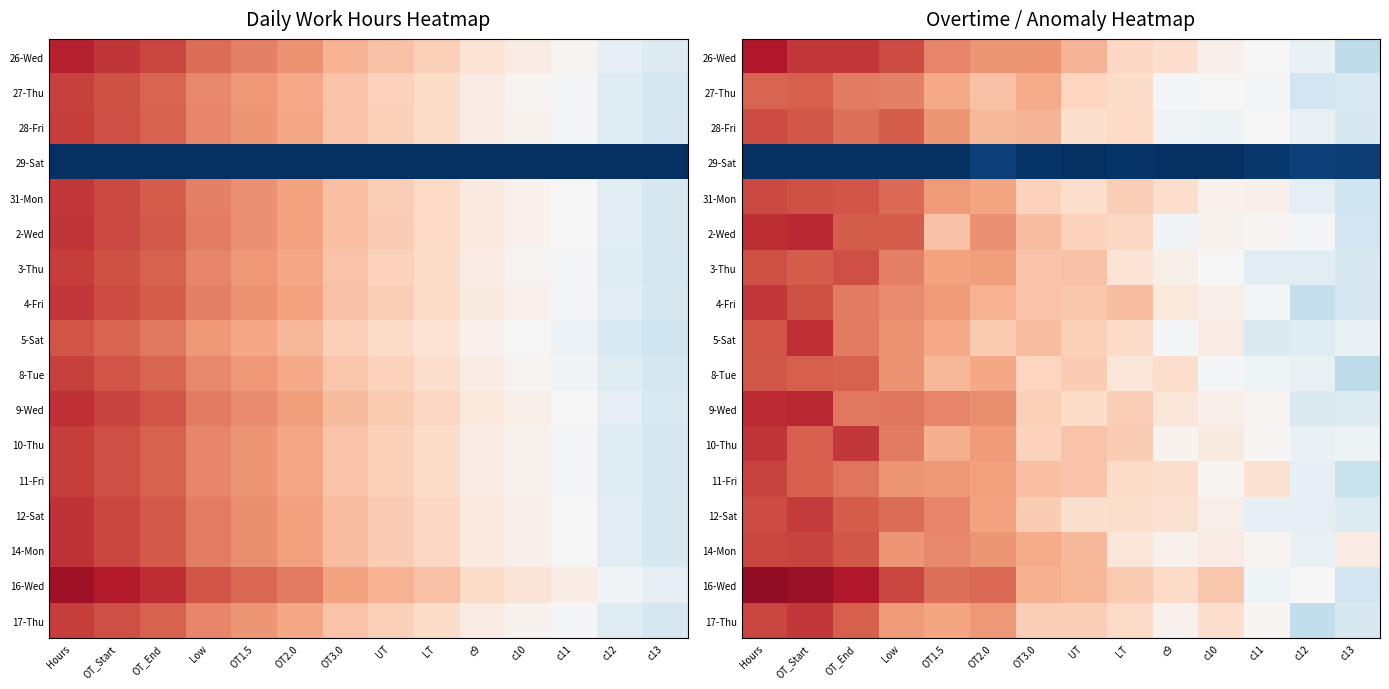

Which has a higher value, LT or c9?

LT